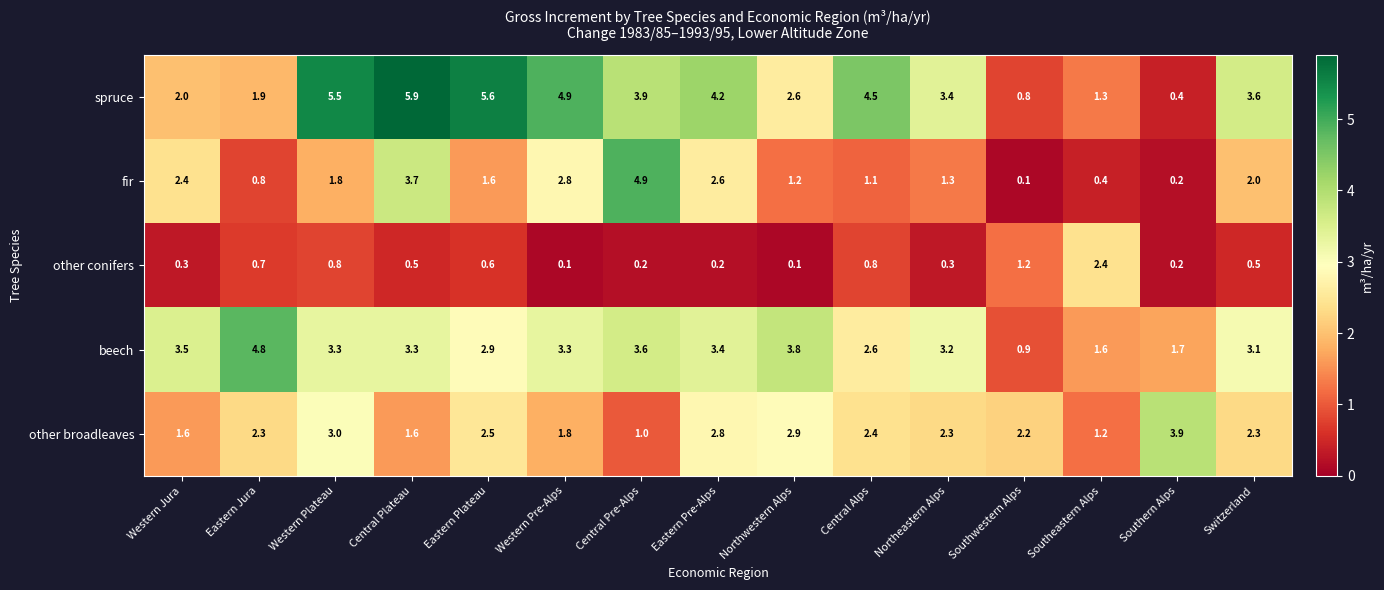

Which series changed the most between Southern Alps and Switzerland?

spruce